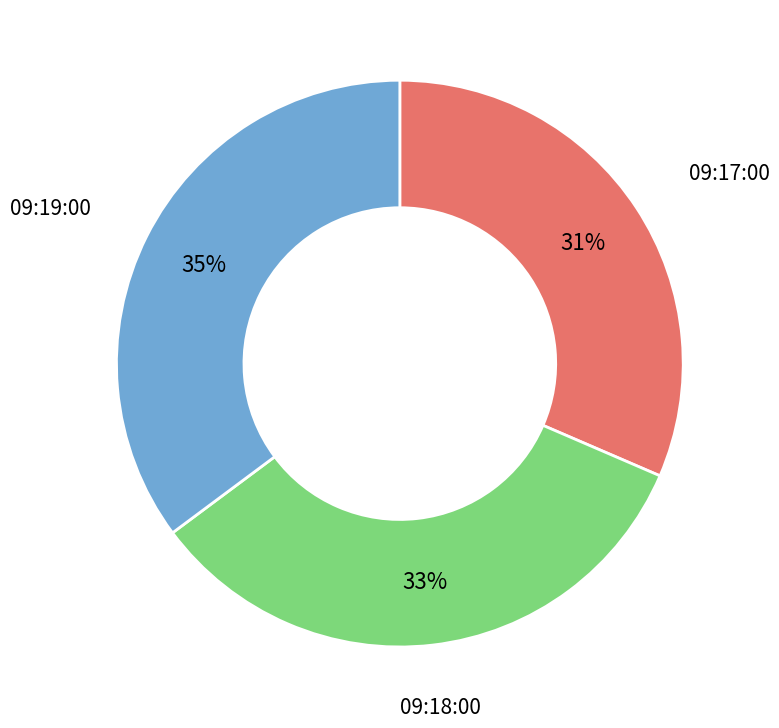

Is there a majority slice in this chart?

No